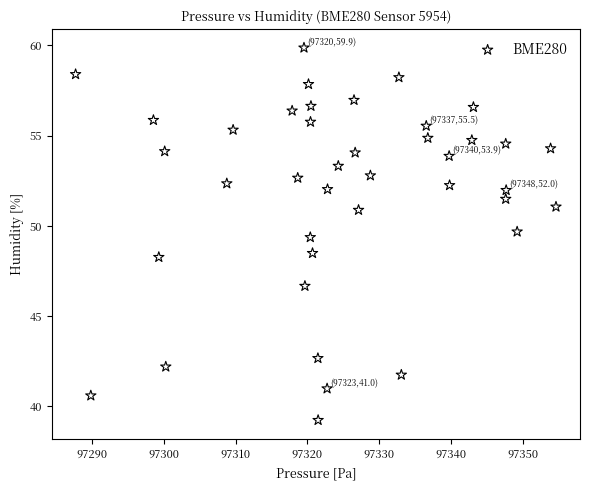

What is the range of Y values (max minus min)?

20.6